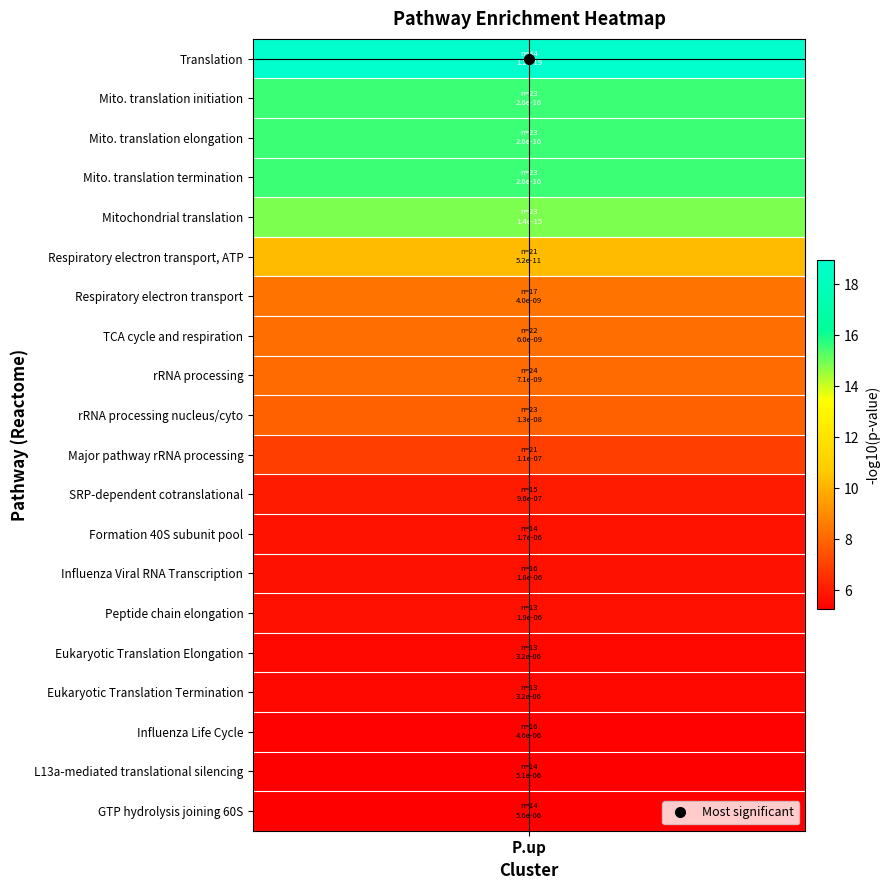

What is the minimum value shown in the chart?

13